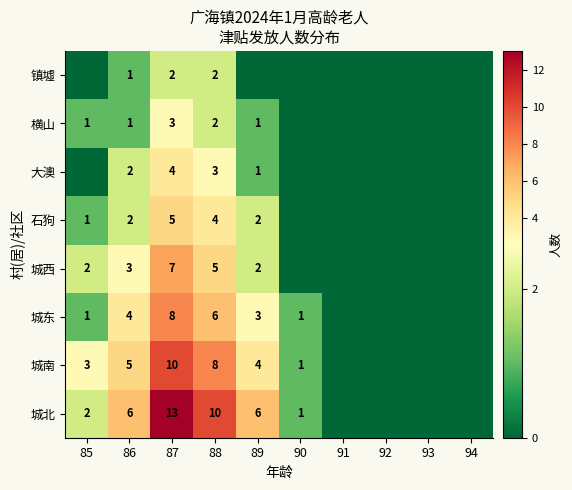

What is the sum of the 石狗 values at 89 and 87?

7